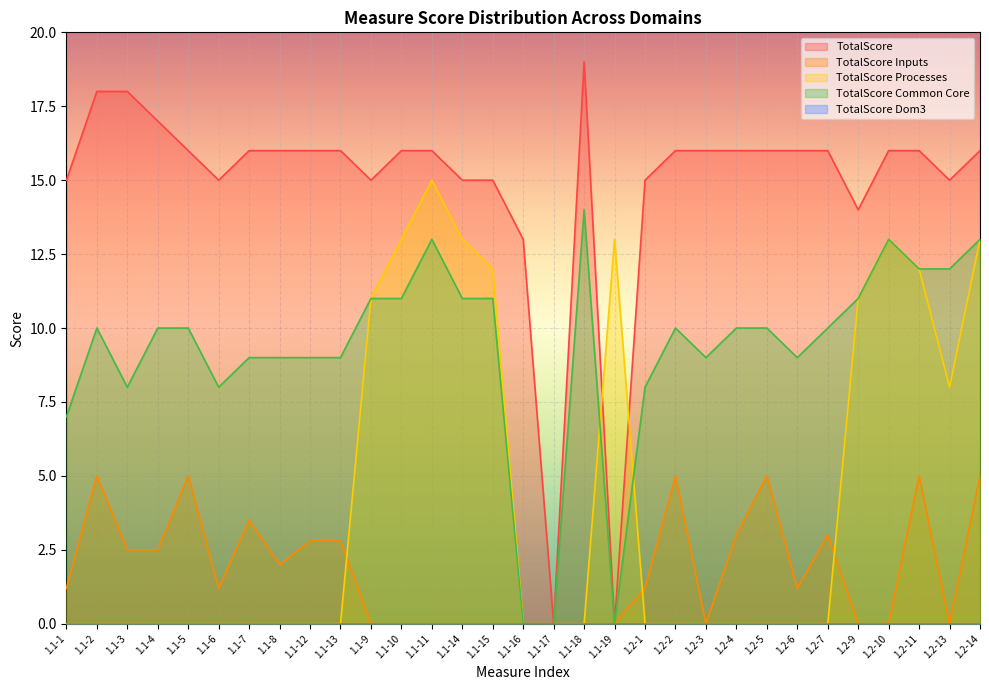

Reading left to right, list all the values displayed in this chart.

TotalScore: 1.1-1=15.0	1.1-2=18.0	1.1-3=18.0	1.1-4=17.0	1.1-5=16.0	1.1-6=15.0	1.1-7=16.0	1.1-8=16.0	1.1-12=16.0	1.1-13=16.0	1.1-9=15.0	1.1-10=16.0	1.1-11=16.0	1.1-14=15.0	1.1-15=15.0	1.1-16=13.0	1.1-17=0.0	1.1-18=19.0	1.1-19=0.0	1.2-1=15.0	1.2-2=16.0	1.2-3=16.0	1.2-4=16.0	1.2-5=16.0	1.2-6=16.0	1.2-7=16.0	1.2-9=14.0	1.2-10=16.0	1.2-11=16.0	1.2-13=15.0	1.2-14=16.0
TotalScore Inputs: 1.1-1=1.2	1.1-2=5.0	1.1-3=2.5	1.1-4=2.5	1.1-5=5.0	1.1-6=1.2	1.1-7=3.5	1.1-8=2.0	1.1-12=2.8	1.1-13=2.8	1.1-9=0.0	1.1-10=0.0	1.1-11=0.0	1.1-14=0.0	1.1-15=0.0	1.1-16=0.0	1.1-17=0.0	1.1-18=0.0	1.1-19=0.0	1.2-1=1.2	1.2-2=5.0	1.2-3=0.0	1.2-4=3.0	1.2-5=5.0	1.2-6=1.2	1.2-7=3.0	1.2-9=0.0	1.2-10=0.0	1.2-11=5.0	1.2-13=0.0	1.2-14=5.0
TotalScore Processes: 1.1-1=0.0	1.1-2=0.0	1.1-3=0.0	1.1-4=0.0	1.1-5=0.0	1.1-6=0.0	1.1-7=0.0	1.1-8=0.0	1.1-12=0.0	1.1-13=0.0	1.1-9=11.0	1.1-10=13.0	1.1-11=15.0	1.1-14=13.0	1.1-15=12.0	1.1-16=0.0	1.1-17=0.0	1.1-18=0.0	1.1-19=13.0	1.2-1=0.0	1.2-2=0.0	1.2-3=0.0	1.2-4=0.0	1.2-5=0.0	1.2-6=0.0	1.2-7=0.0	1.2-9=11.0	1.2-10=13.0	1.2-11=12.0	1.2-13=8.0	1.2-14=13.0
TotalScore Common Core: 1.1-1=7.0	1.1-2=10.0	1.1-3=8.0	1.1-4=10.0	1.1-5=10.0	1.1-6=8.0	1.1-7=9.0	1.1-8=9.0	1.1-12=9.0	1.1-13=9.0	1.1-9=11.0	1.1-10=11.0	1.1-11=13.0	1.1-14=11.0	1.1-15=11.0	1.1-16=0.0	1.1-17=0.0	1.1-18=14.0	1.1-19=0.0	1.2-1=8.0	1.2-2=10.0	1.2-3=9.0	1.2-4=10.0	1.2-5=10.0	1.2-6=9.0	1.2-7=10.0	1.2-9=11.0	1.2-10=13.0	1.2-11=12.0	1.2-13=12.0	1.2-14=13.0